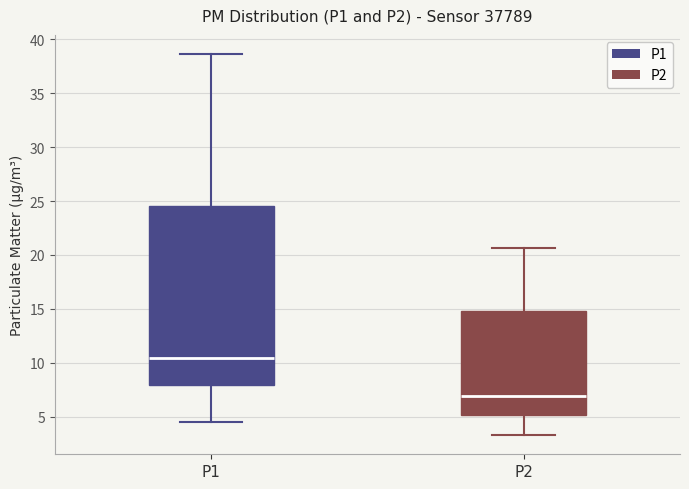

Comparing the boxes themselves (not the whiskers), which one is the tallest?

P1